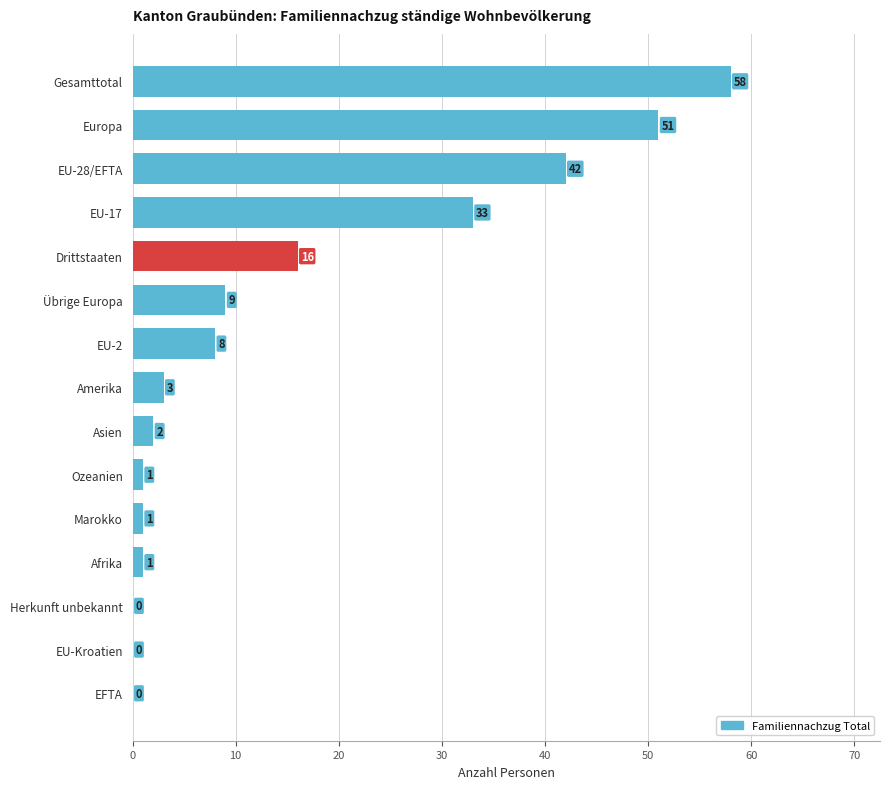

Is it true that the value at Übrige Europa is 5?

False